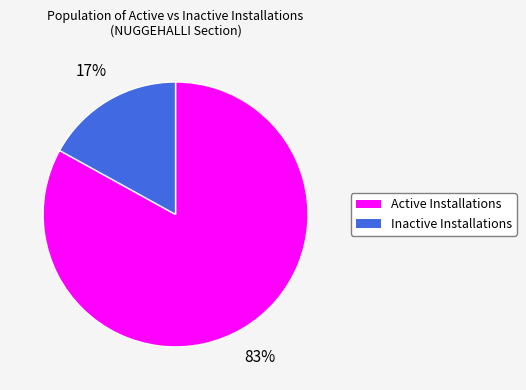

Which category accounts for the majority?

Active Installations